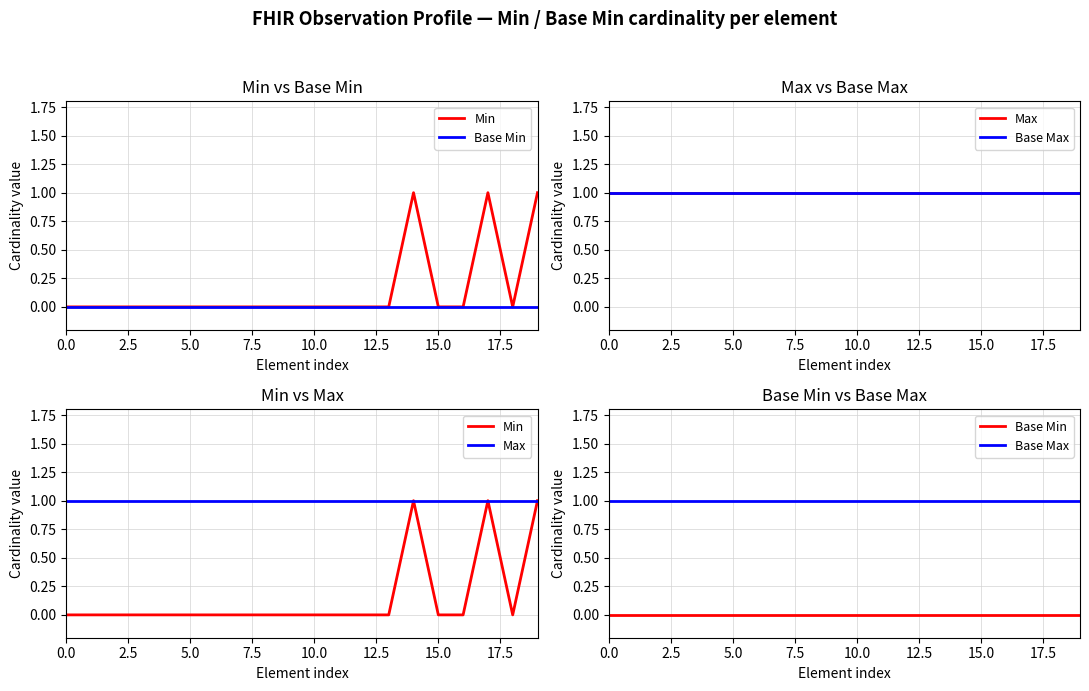

Is this an area chart (filled region under the line)?

No